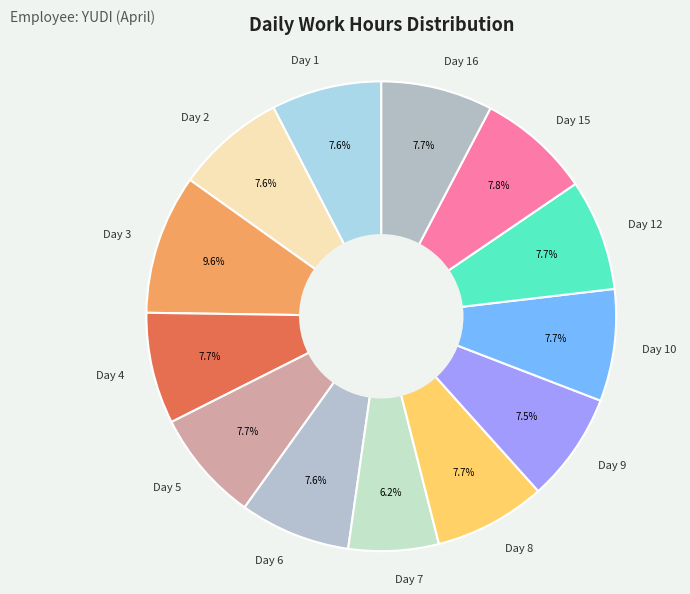

Count the number of slices in the pie.

13